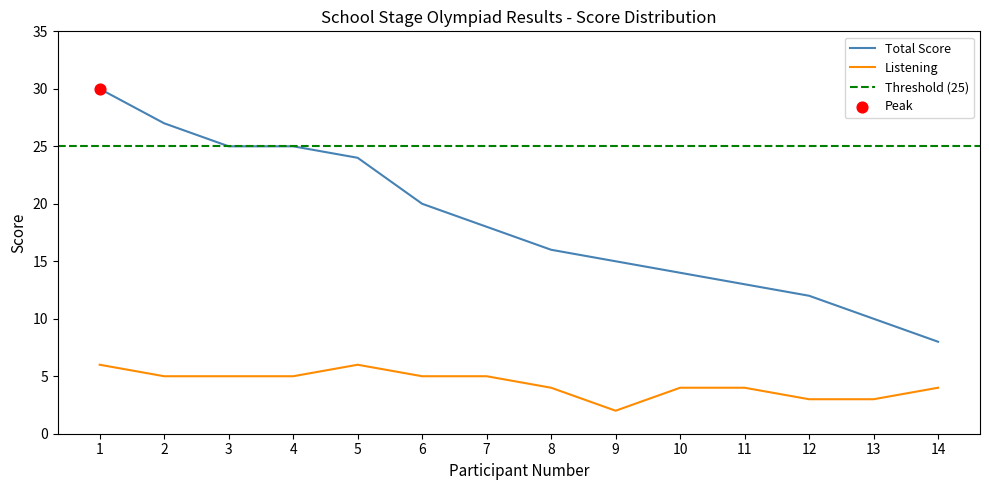

Which series has the widest spread of Y values?

Total Score